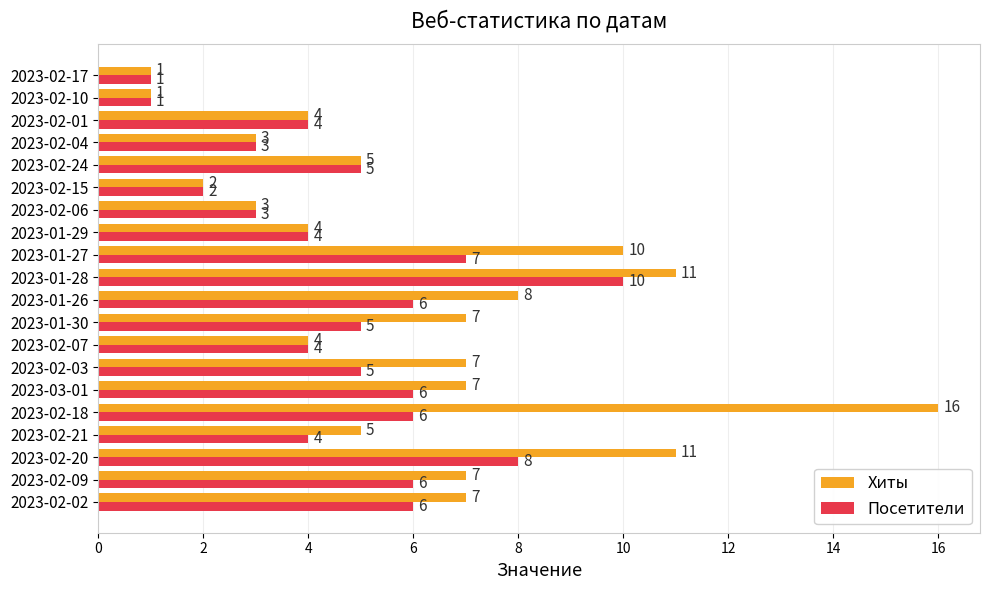

Rank the series by their maximum value, from lowest to highest.

Посетители, Хиты